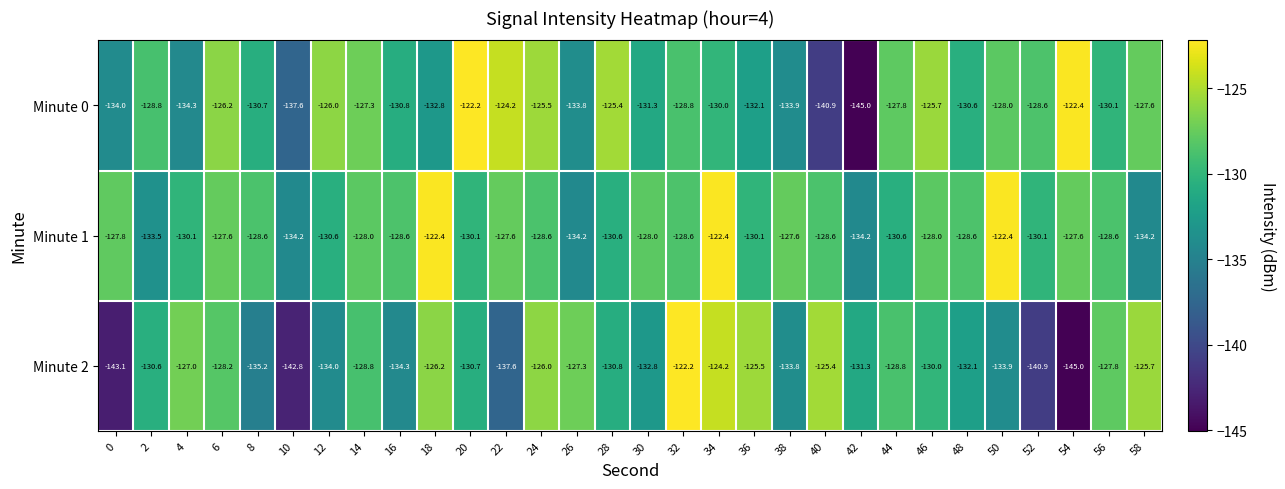

Rank the series by their average value, from highest to lowest.

Minute 1, Minute 0, Minute 2